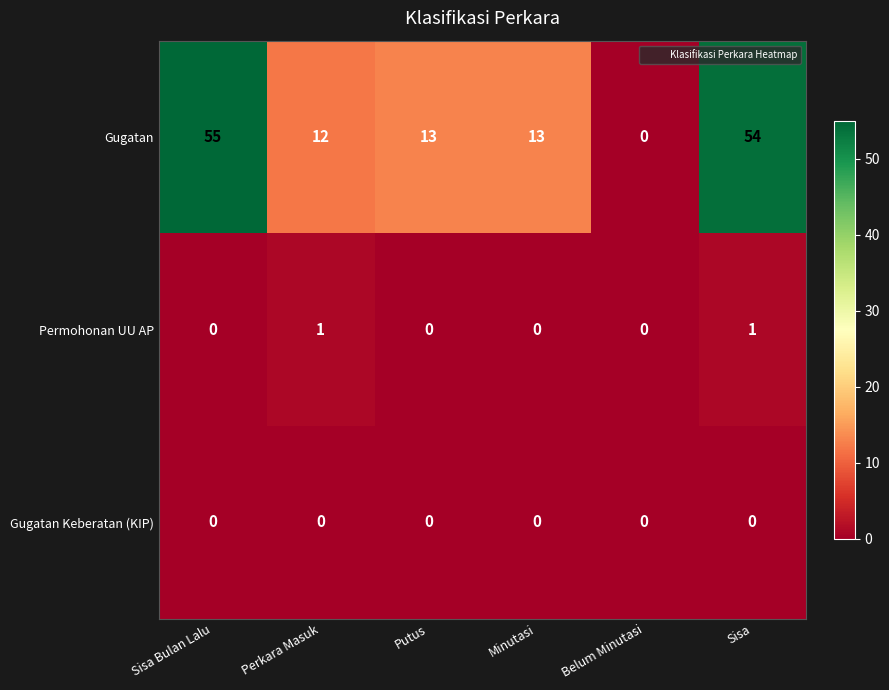

Which series has the largest range (max minus min)?

Gugatan